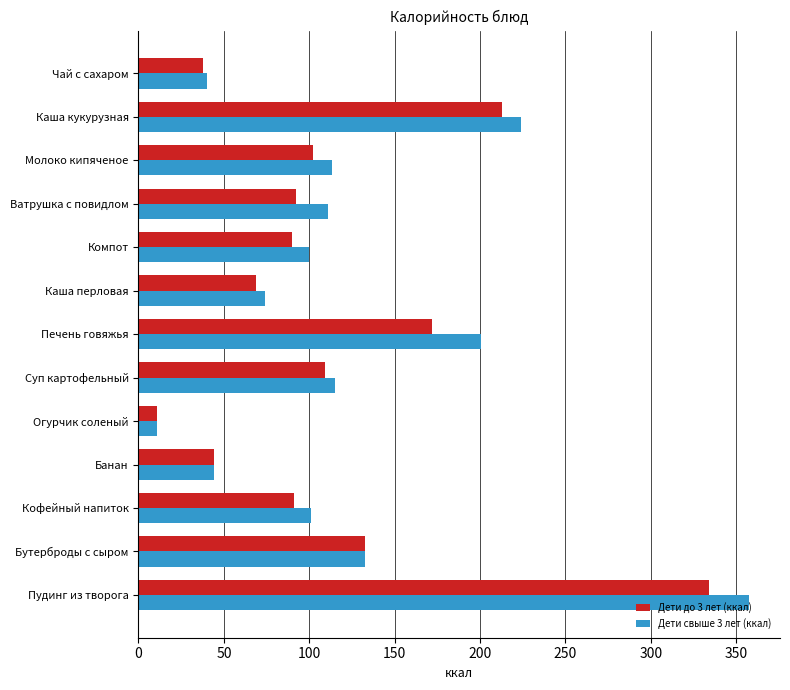

What is the sum of the Дети свыше 3 лет (ккал) values at Банан and Чай с сахаром?

84.5